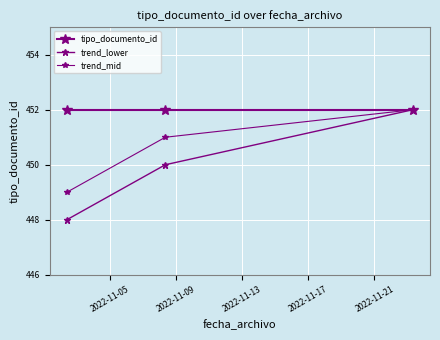

What is the lowest value of the trend_mid series?

449